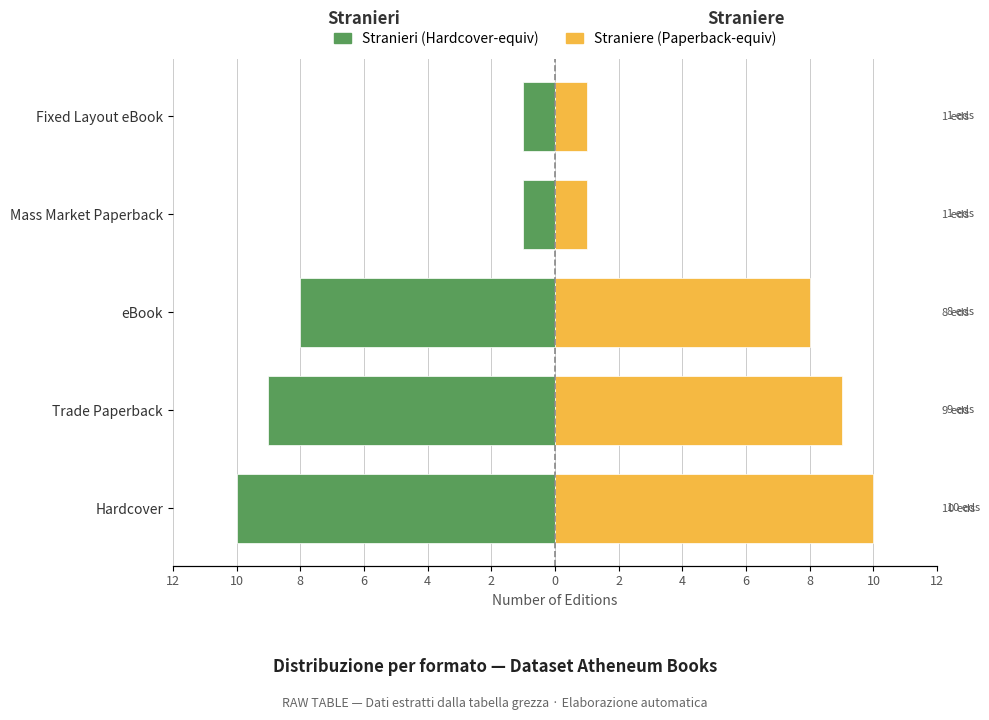

How many groups of bars are there?

5